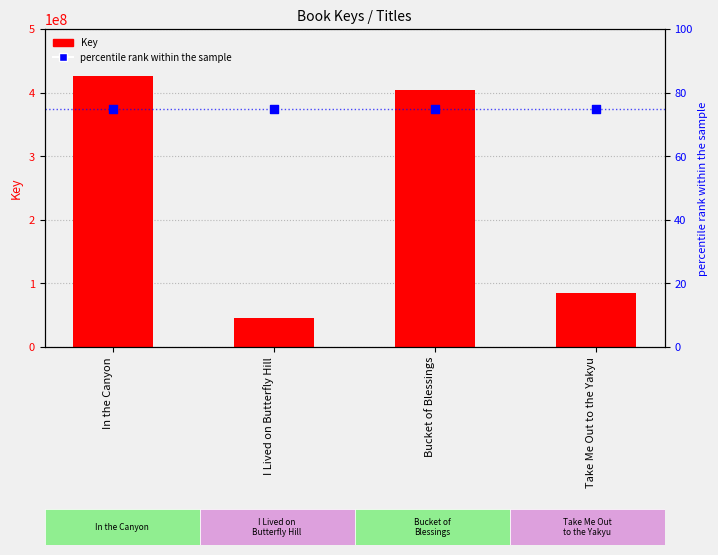

What are all the series names shown in the legend?

Key, percentile rank within the sample